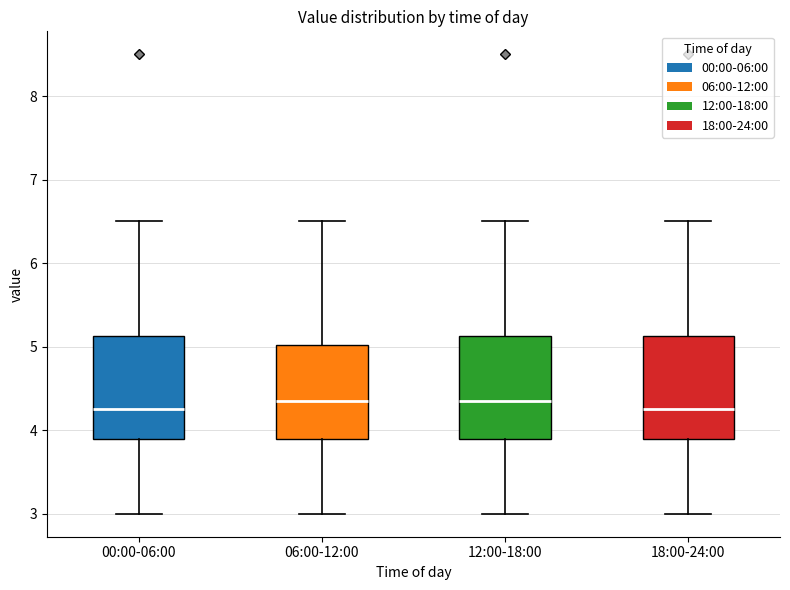

Reading left to right, transcribe this box plot: for each box, give where its median line is, the range the box spans, and where its two whiskers end, as read against the y-axis. The values are not printed on the chart, so give them approximately, as read against the axis.

00:00-06:00: median 4.3, box 3.9 to 5.1, whiskers 3.0 to 6.5
06:00-12:00: median 4.4, box 3.9 to 5.0, whiskers 3.0 to 6.5
12:00-18:00: median 4.4, box 3.9 to 5.1, whiskers 3.0 to 6.5
18:00-24:00: median 4.3, box 3.9 to 5.1, whiskers 3.0 to 6.5